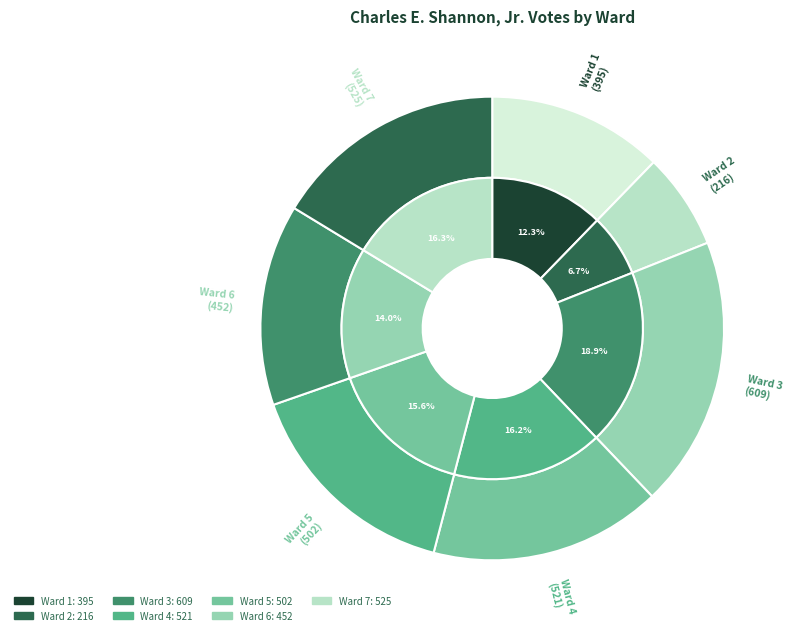

Is it true that Ward 2 is 19% of the pie?

False